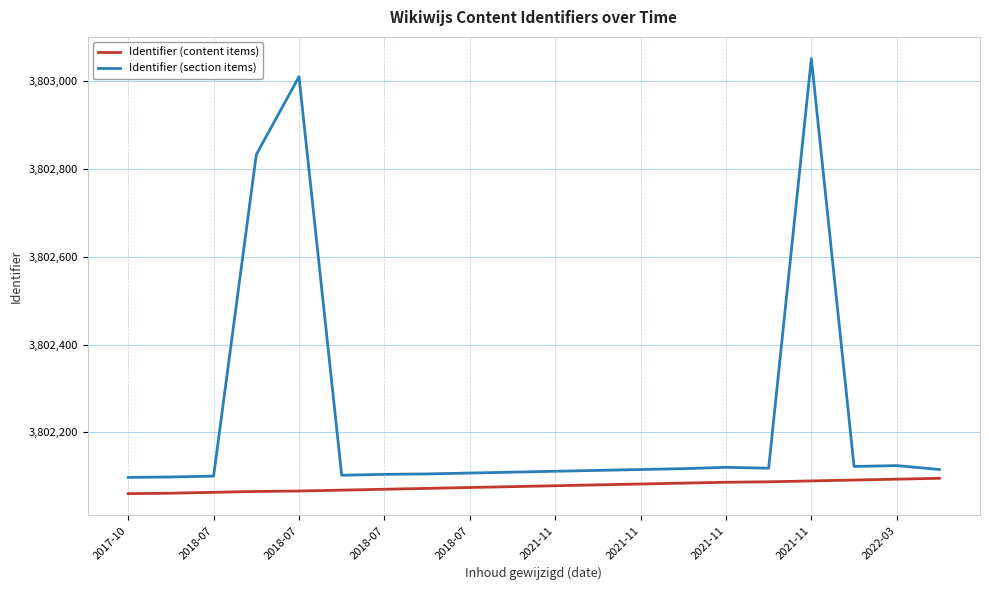

Rank the series by their average value, from highest to lowest.

Identifier (section items), Identifier (content items)